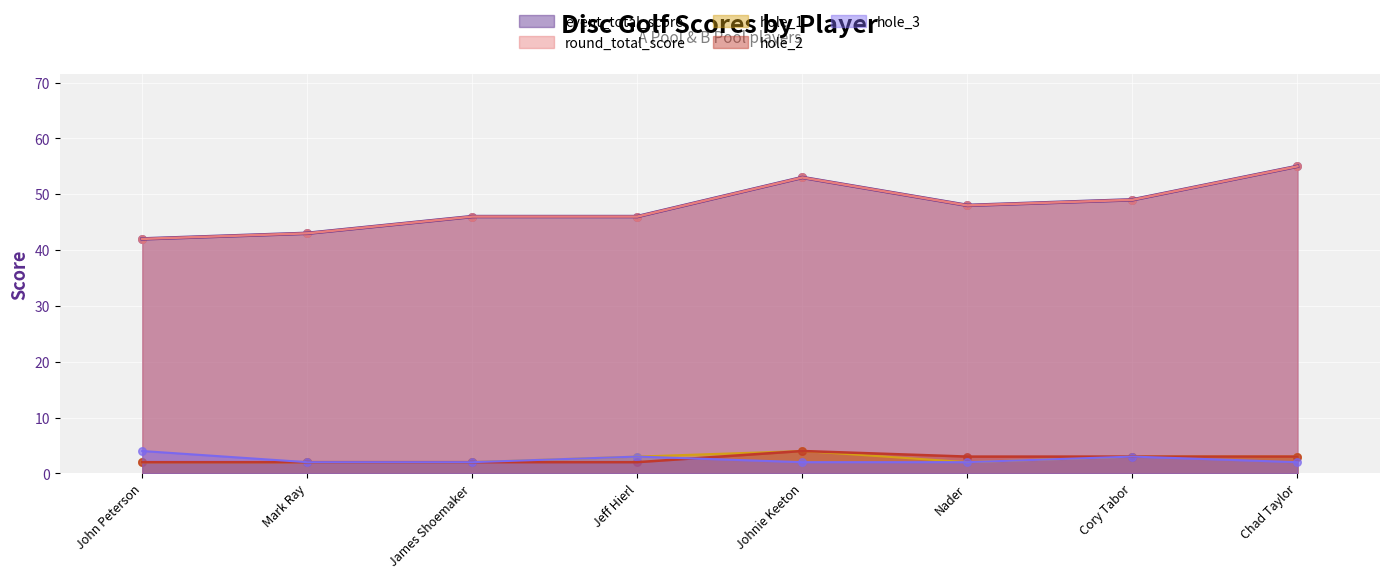

What are all the series names shown in the legend?

event_total_score, round_total_score, hole_1, hole_2, hole_3